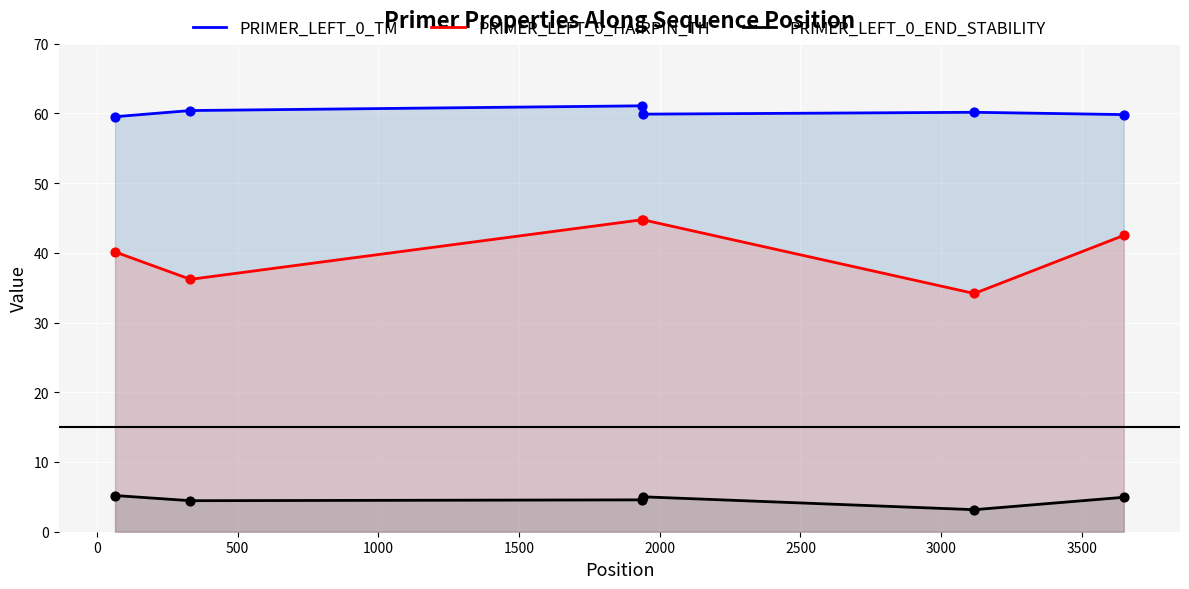

What are all the series names shown in the legend?

PRIMER_LEFT_0_TM, PRIMER_LEFT_0_HAIRPIN_TH, PRIMER_LEFT_0_END_STABILITY